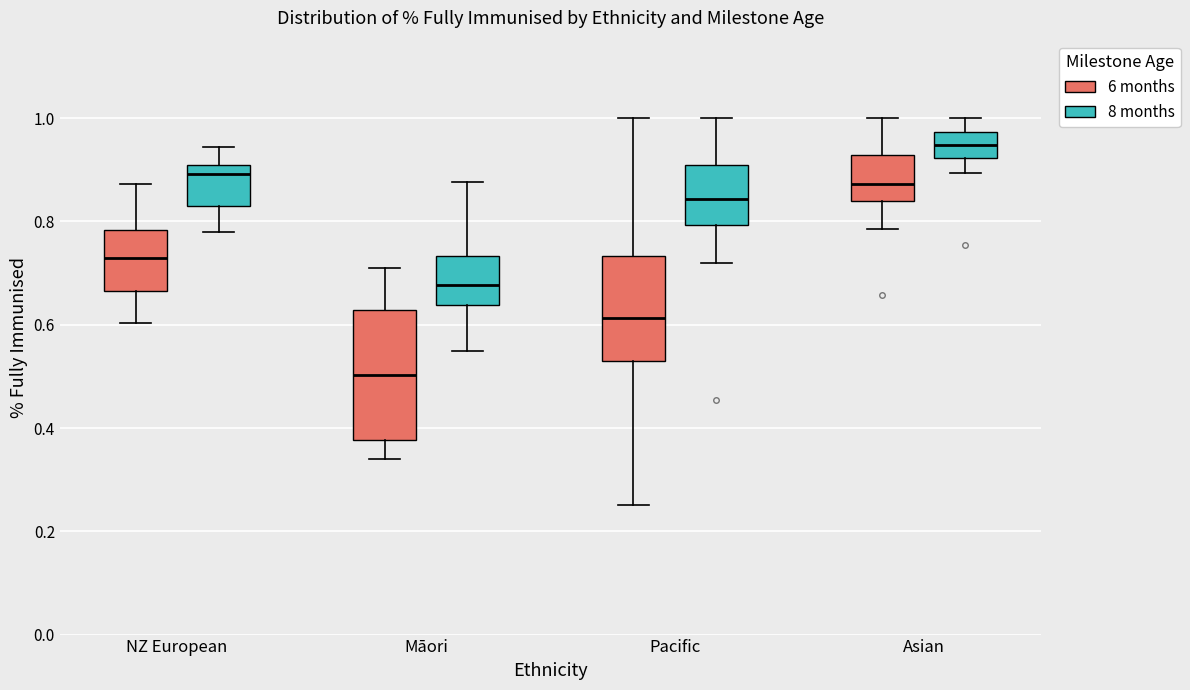

Reading left to right, transcribe this box plot: for each box, give where its median line is, the range the box spans, and where its two whiskers end, as read against the y-axis. The values are not printed on the chart, so give them approximately, as read against the axis.

NZ European (6 months): median 0.72, box 0.66 to 0.78, whiskers 0.60 to 0.88
NZ European (8 months): median 0.90 (just below the box's upper edge), box 0.84 to 0.90, whiskers 0.78 to 0.94
Māori (6 months): median 0.50, box 0.38 to 0.62, whiskers 0.34 to 0.72
Māori (8 months): median 0.68, box 0.64 to 0.74, whiskers 0.56 to 0.88
Pacific (6 months): median 0.62, box 0.52 to 0.74, whiskers 0.26 to 1.00
Pacific (8 months): median 0.84, box 0.80 to 0.90, whiskers 0.72 to 1.00
Asian (6 months): median 0.88, box 0.84 to 0.92, whiskers 0.78 to 1.00
Asian (8 months): median 0.94, box 0.92 to 0.98, whiskers 0.90 to 1.00